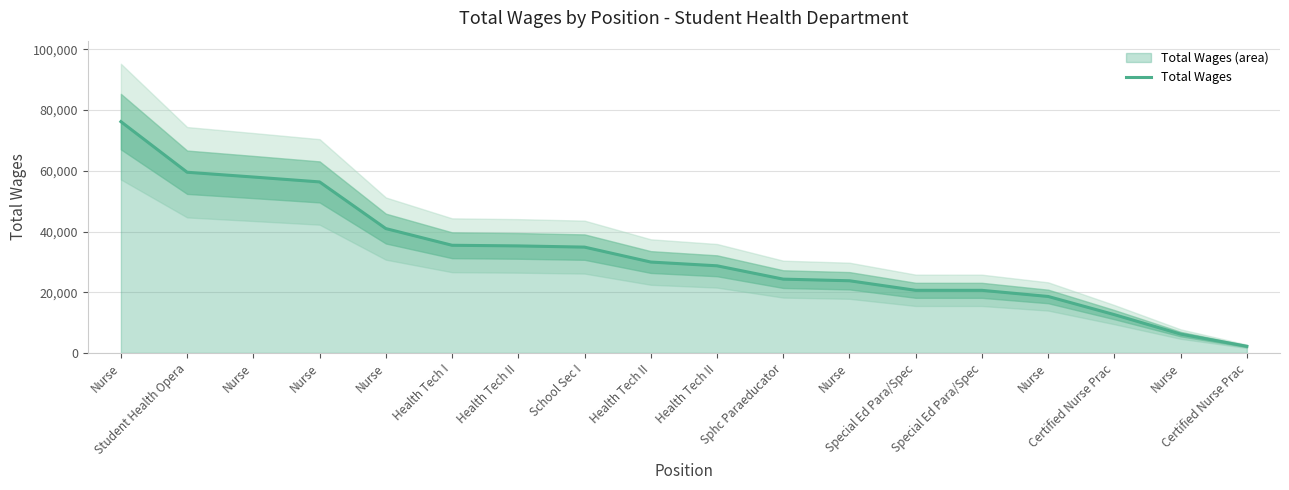

Reading right to left, transcribe all the data shown in this chart.

2196.9	6221.2	12621.8	18612.4	20630.6	20638.5	23786.8	24321.3	28716.8	29952.3	34870.5	35268.1	35476.6	40973.6	56346.4	57959.9	59534.4	76204.0